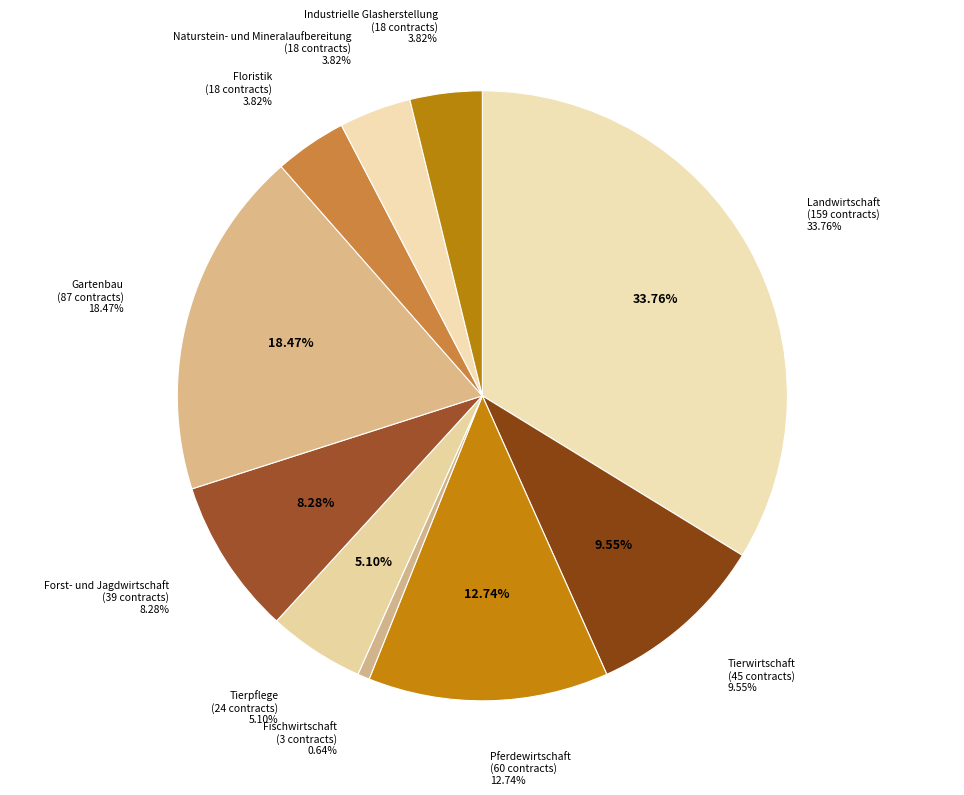

The Pferdewirtschaft slice represents 20% of the pie. True or false?

False